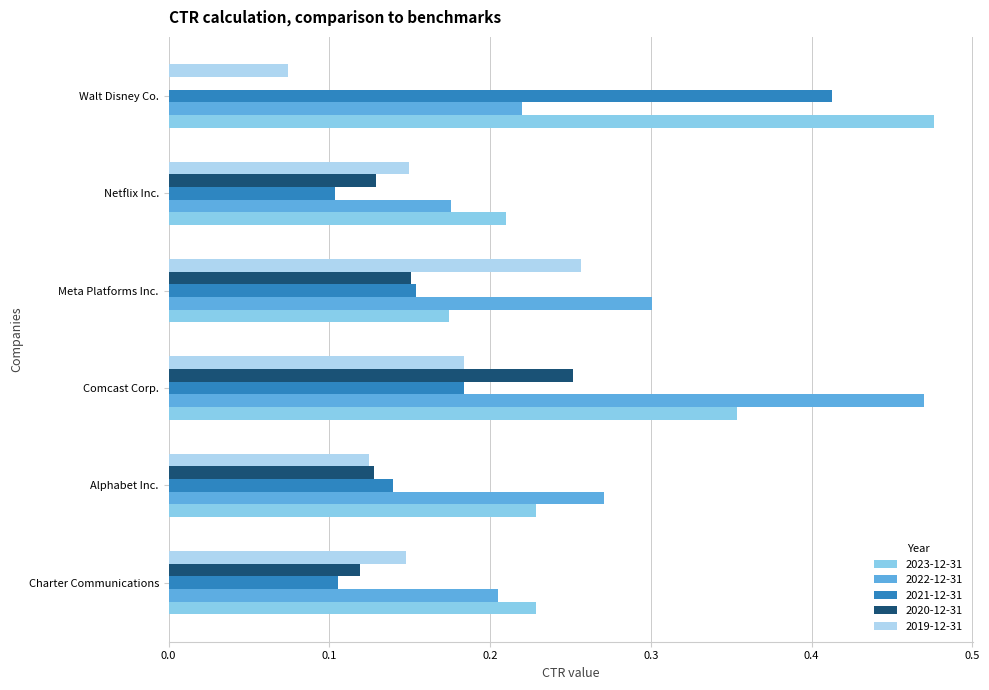

Which series changed the most between Comcast Corp. and Meta Platforms Inc.?

2023-12-31